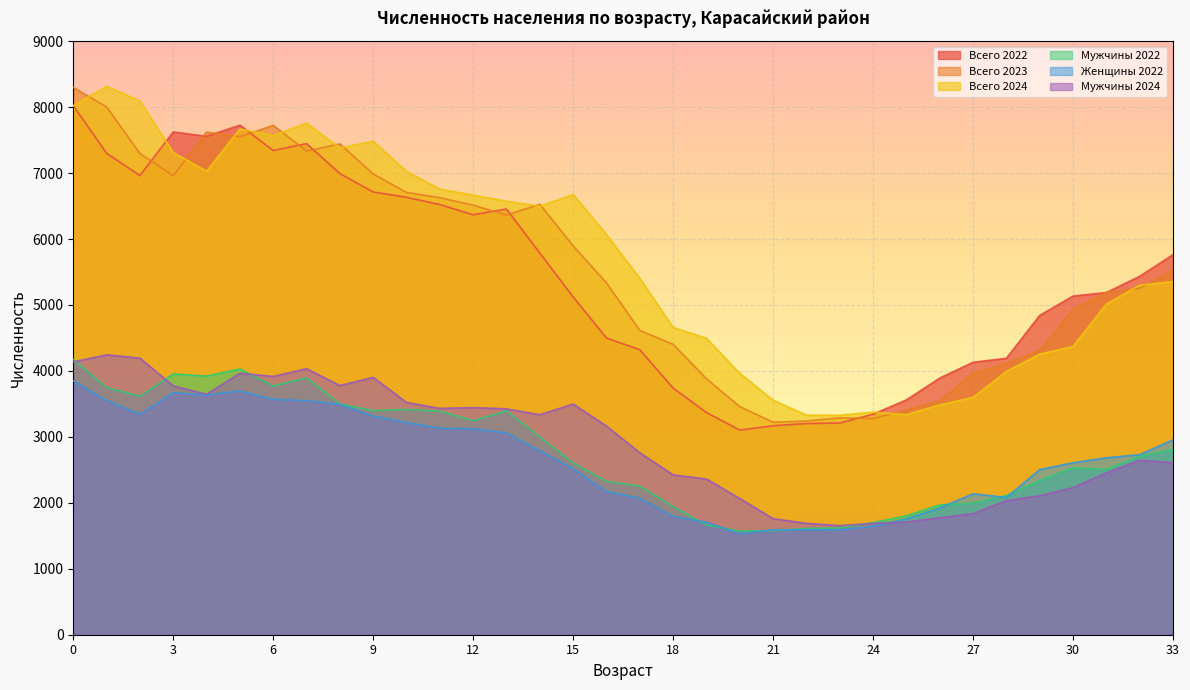

True or false: Мужчины 2022 and Всего 2023 intersect in this chart.

False